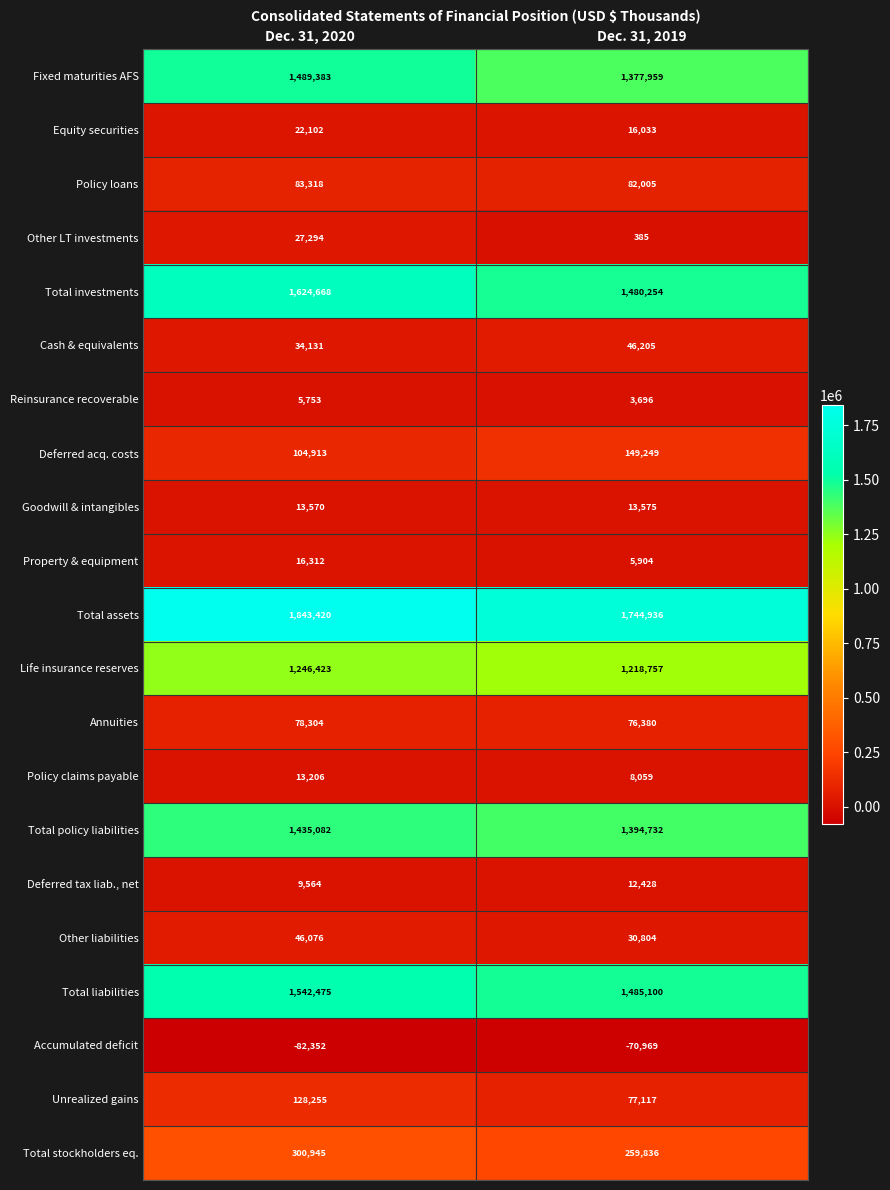

Read the Annuities value at Dec. 31, 2019, to the nearest 100.

76400